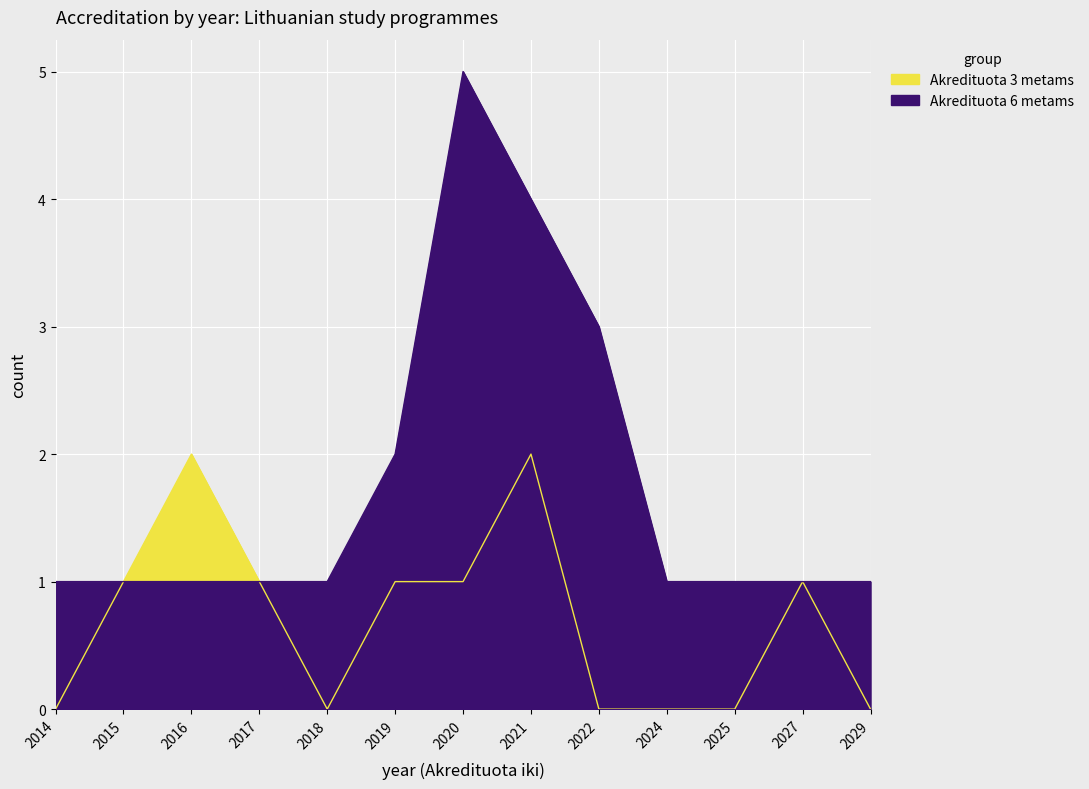

Which has a higher value, 2018 or 2024?

2018